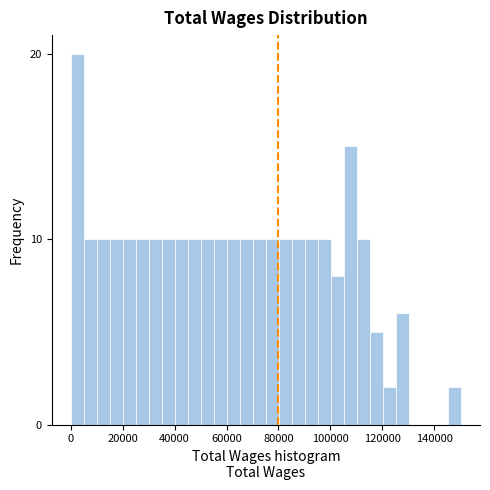

Around what value on the x-axis is the tallest bar? Give the approximate position of its centre, as read against the axis.

2000